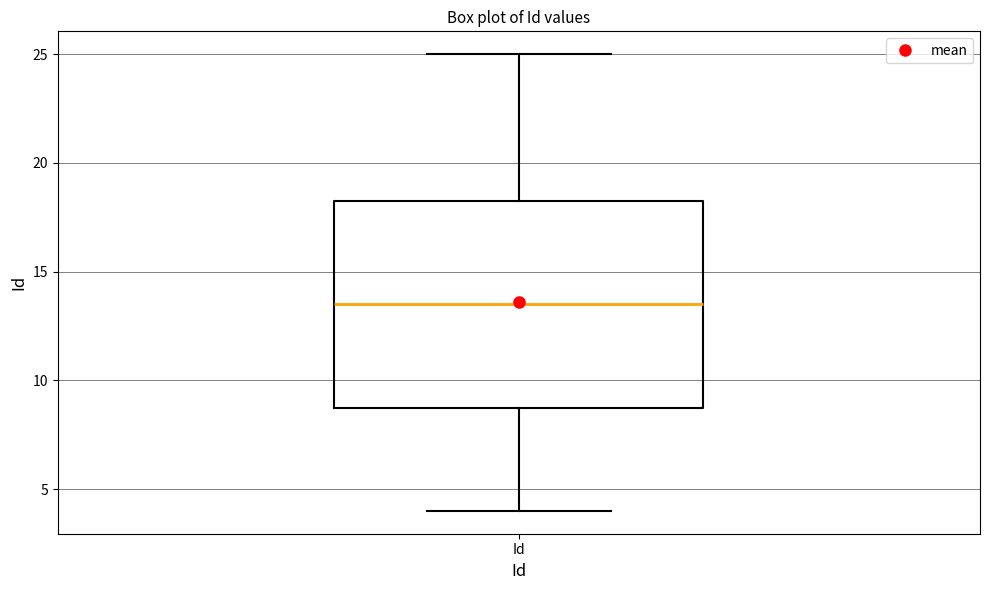

Read this box plot against the y-axis: the position of the median line, the range covered by the box, and the ends of both whiskers. The values are not printed on the chart, so give them approximately, as read against the axis.

median 13.5, box 9.0 to 18.5, whiskers 4.0 to 25.0